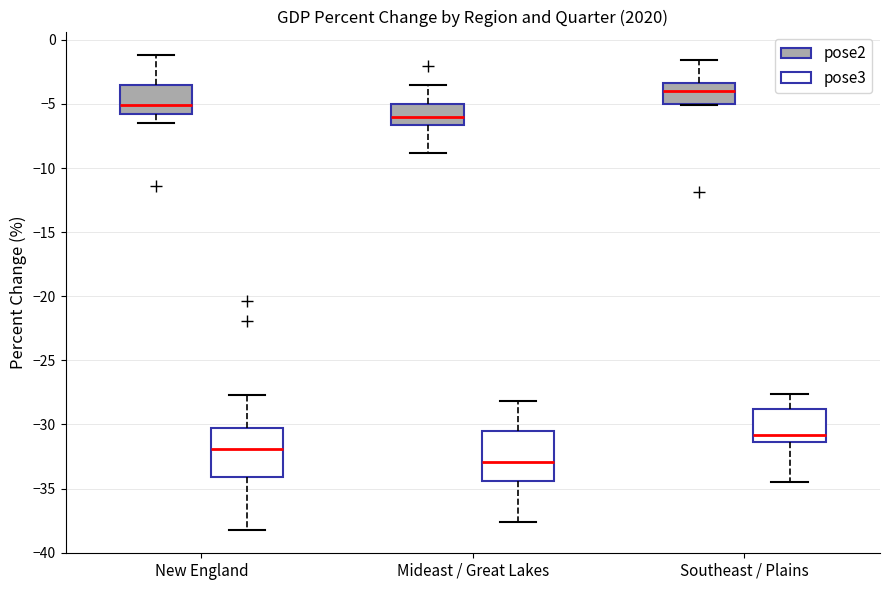

Which box's median line is the highest?

Southeast / Plains (pose2)